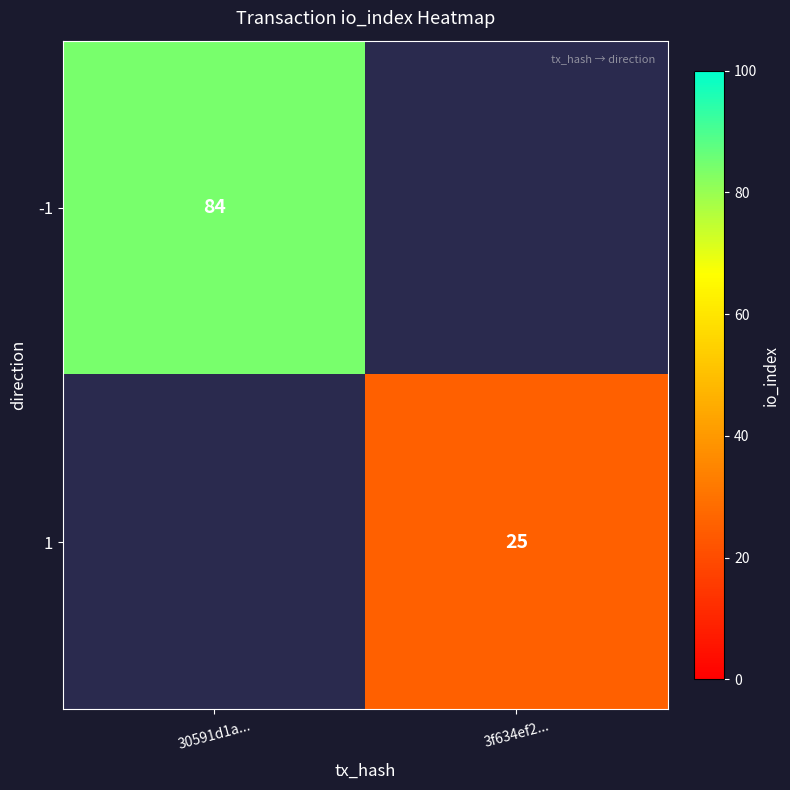

The value of 1 at 3f634ef2... is 45. True or false?

False